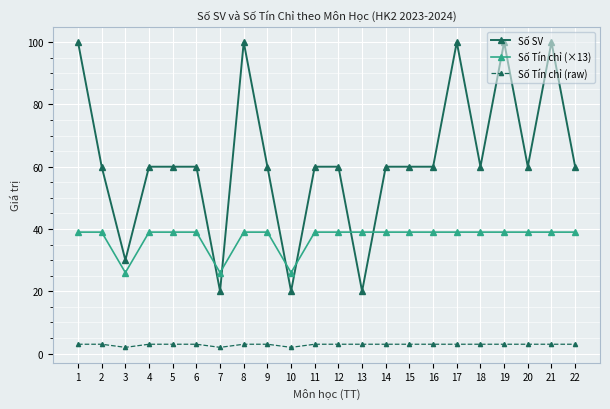

Reading left to right, transcribe all the data shown in this chart.

Số SV: 100	60	30	60	60	60	20	100	60	20	60	60	20	60	60	60	100	60	100	60	100	60
Số Tín chỉ (×13): 39	39	26	39	39	39	26	39	39	26	39	39	39	39	39	39	39	39	39	39	39	39
Số Tín chỉ (raw): 3	3	2	3	3	3	2	3	3	2	3	3	3	3	3	3	3	3	3	3	3	3